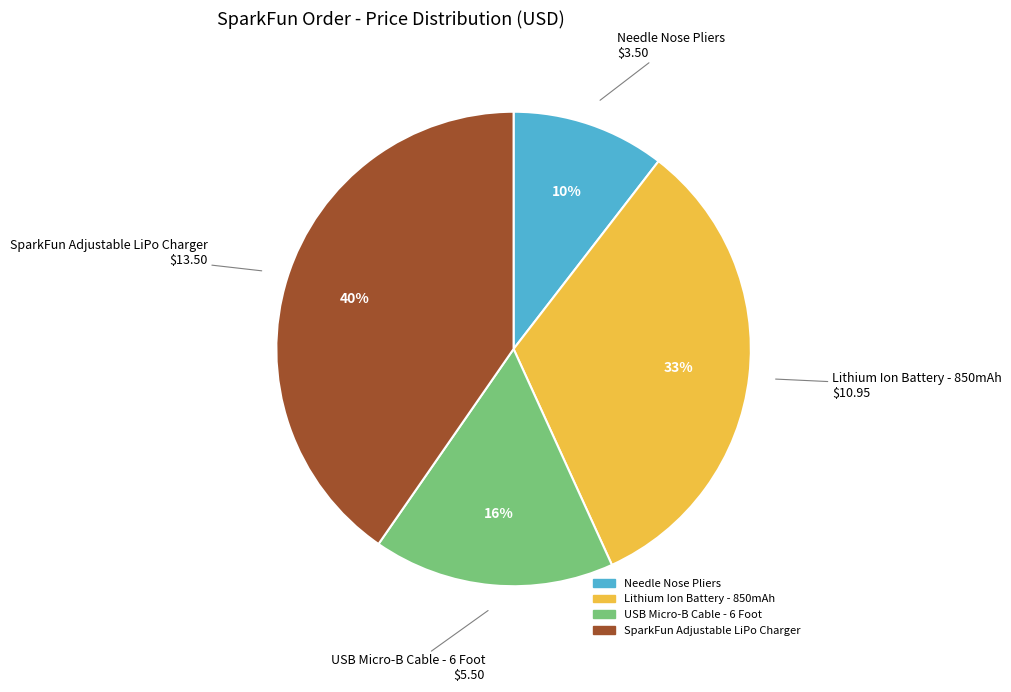

What percentage is the SparkFun Adjustable LiPo Charger slice, to the nearest percent?

40%